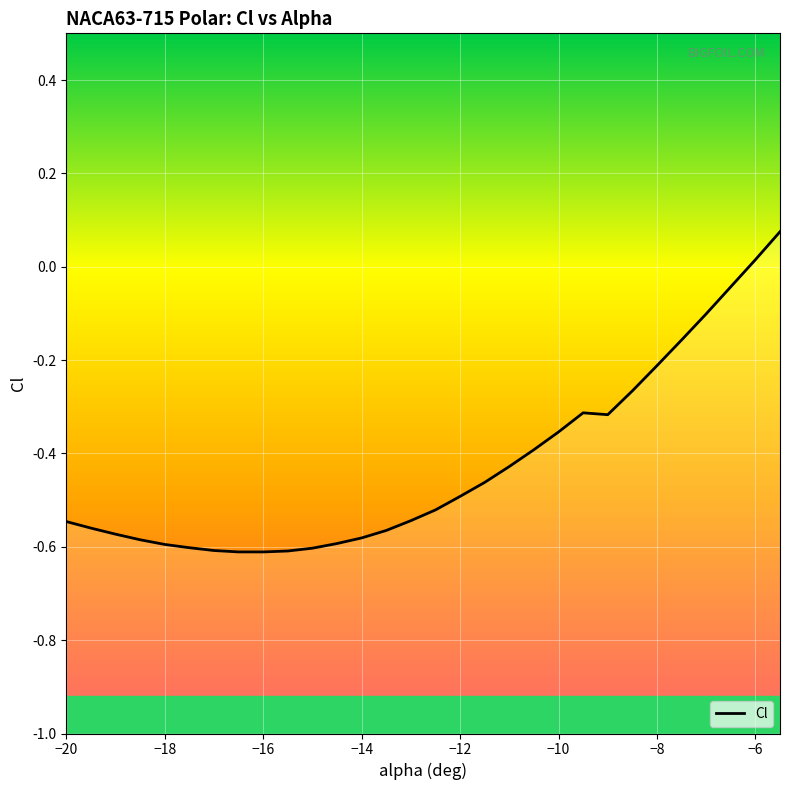

How many lines are shown in the chart?

1